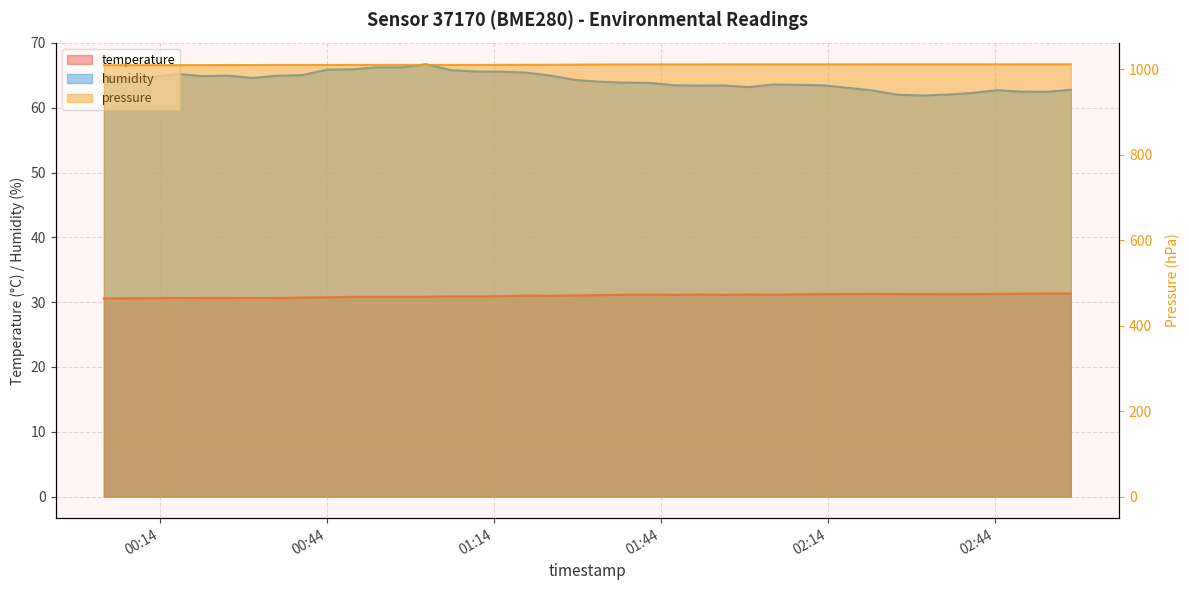

What is the minimum value shown in the chart?

30.6